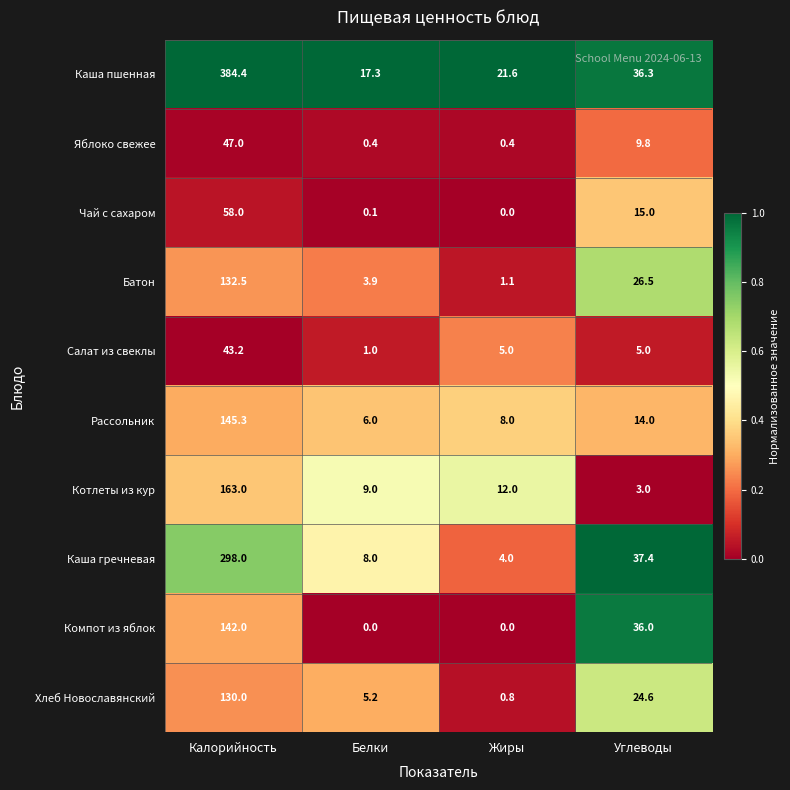

List the series in order of their peak value, highest first.

Каша пшенная, Каша гречневая, Котлеты из кур, Рассольник, Компот из яблок, Батон, Хлеб Новославянский, Чай с сахаром, Яблоко свежее, Салат из свеклы